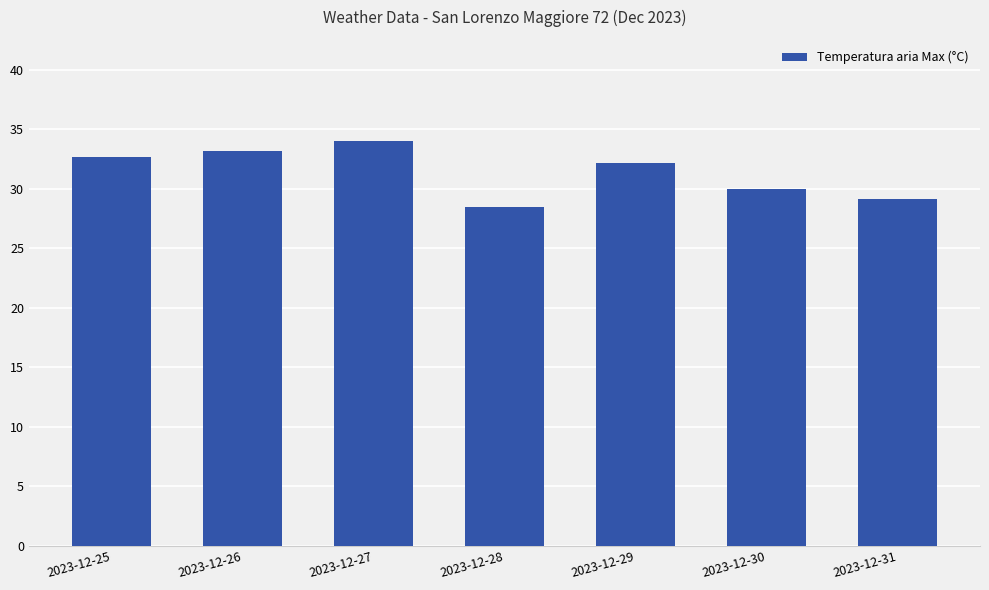

How many series are shown in this chart?

1